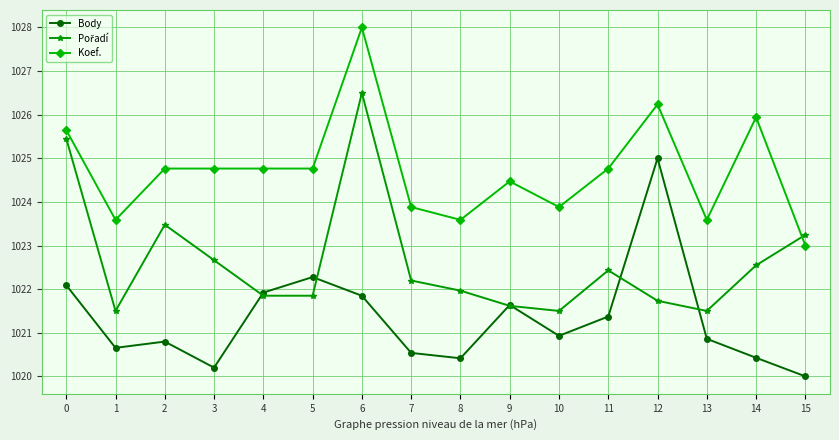

What is the total value across all series at 7?

3066.6